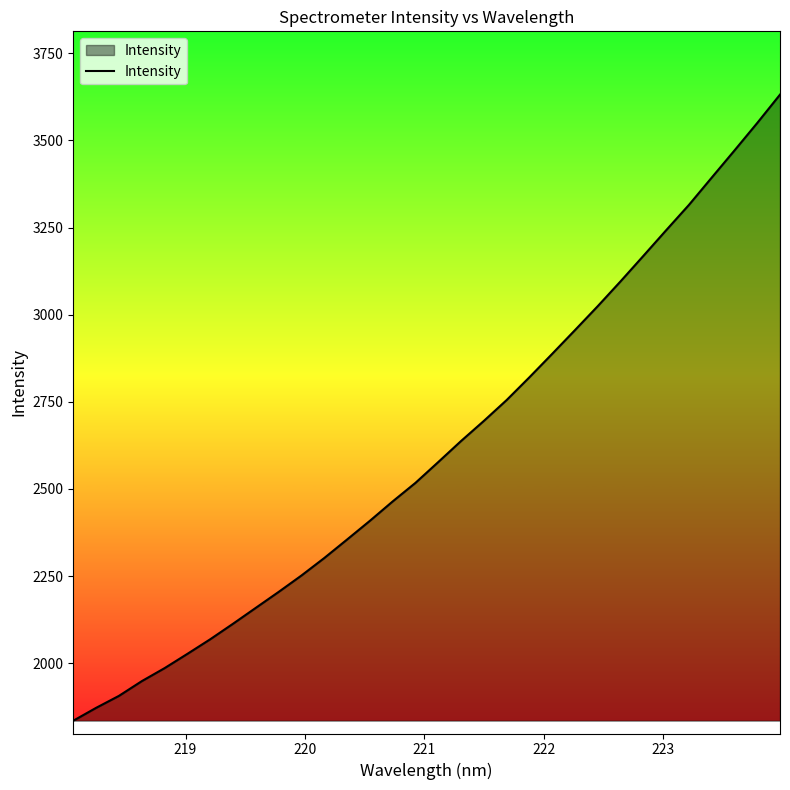

What is the greatest value displayed?

3631.6